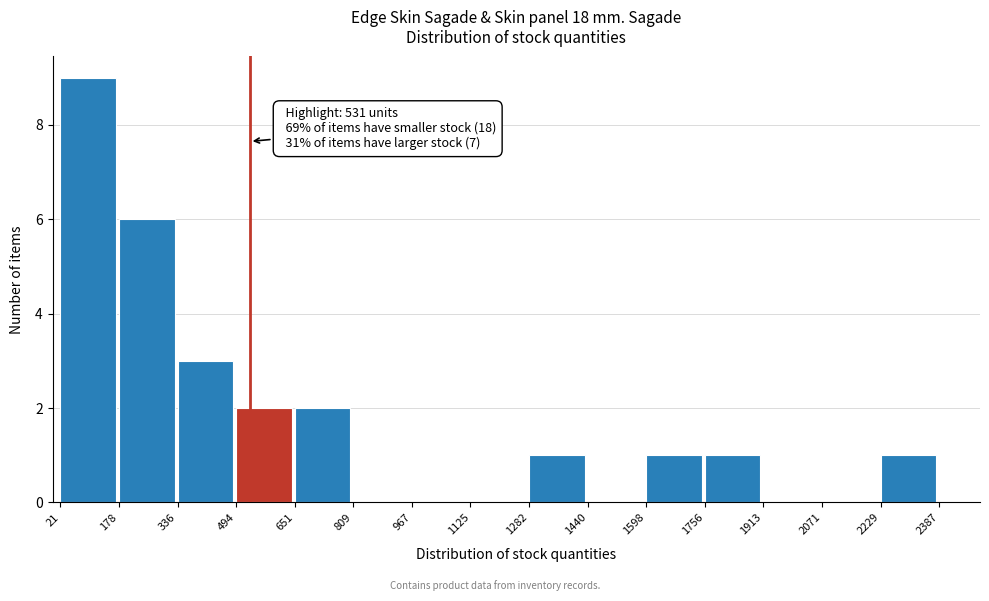

Over which range of the x-axis is the bar tallest?

21 to 178